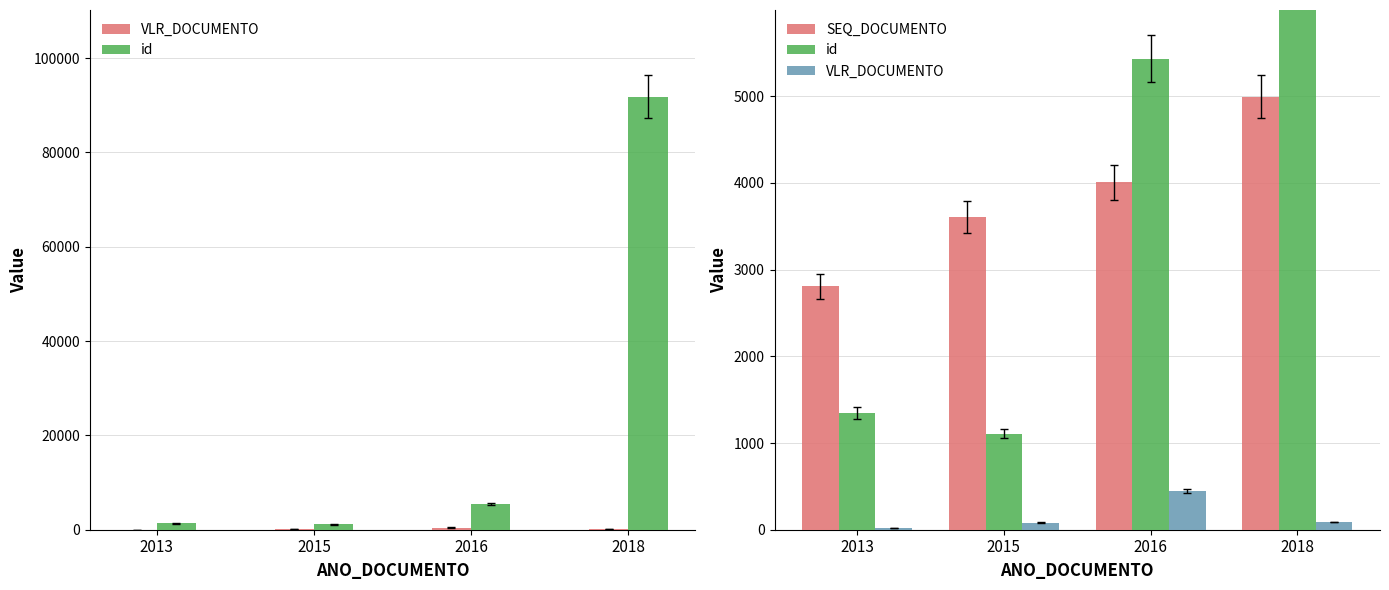

The value of VLR_DOCUMENTO at 2018 is 90.0. True or false?

True